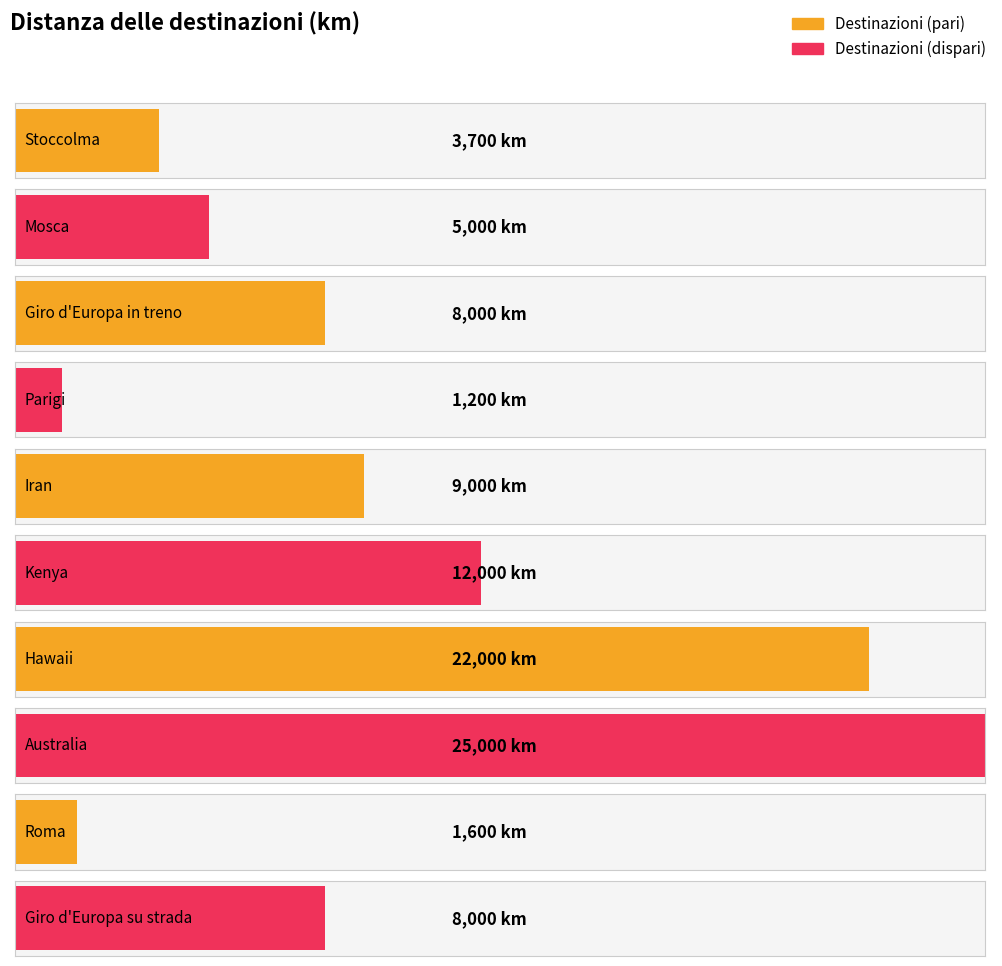

Rank the categories by value from lowest to highest.

Parigi, Roma, Stoccolma, Mosca, Giro d'Europa in treno, Giro d'Europa su strada, Iran, Kenya, Hawaii, Australia